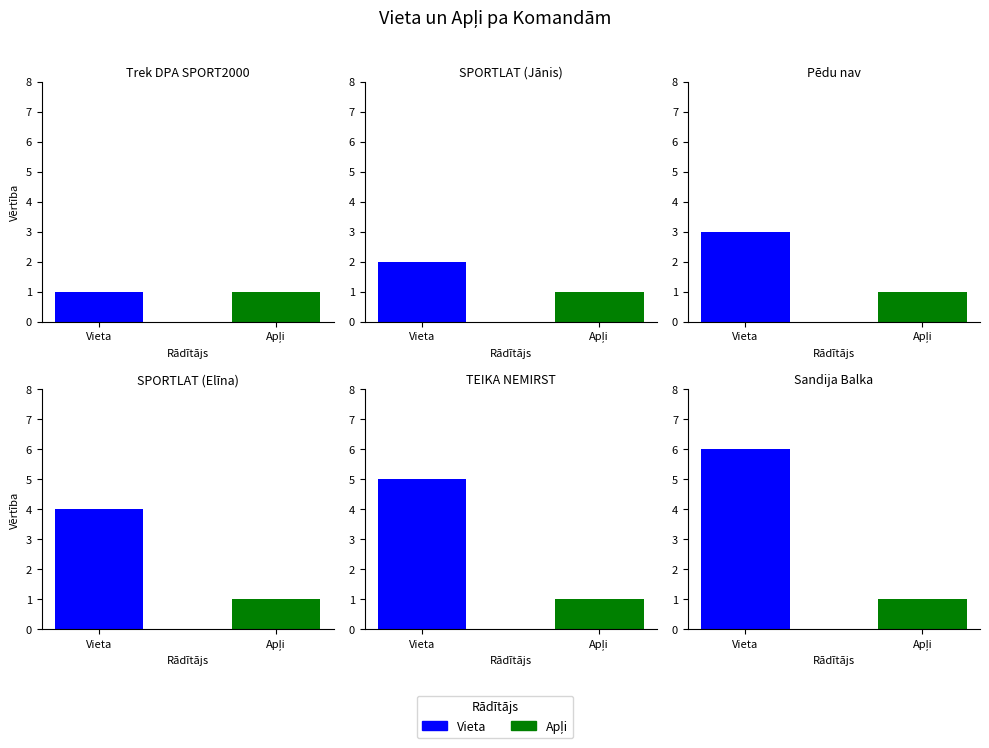

Which series has the widest spread of values?

Vieta